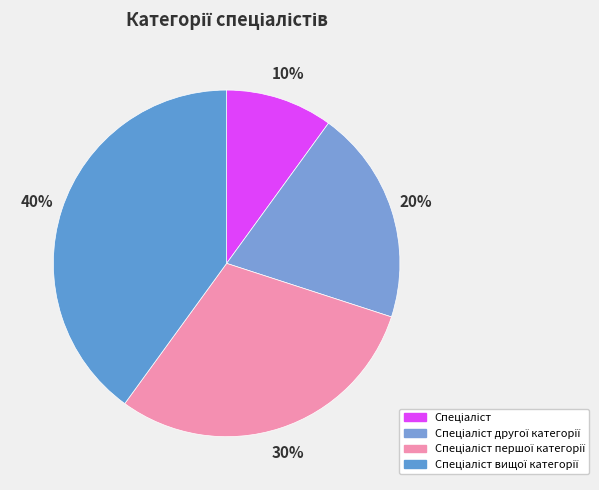

Count the number of slices in the pie.

4